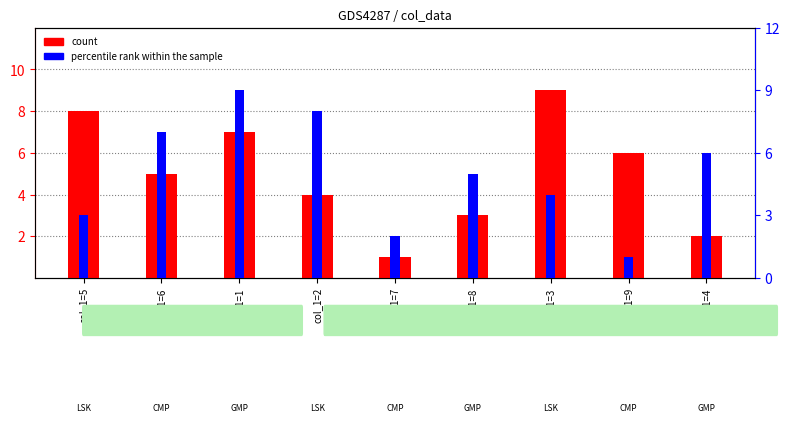

Between col_1=2 and col_1=4, which is larger?

col_1=2